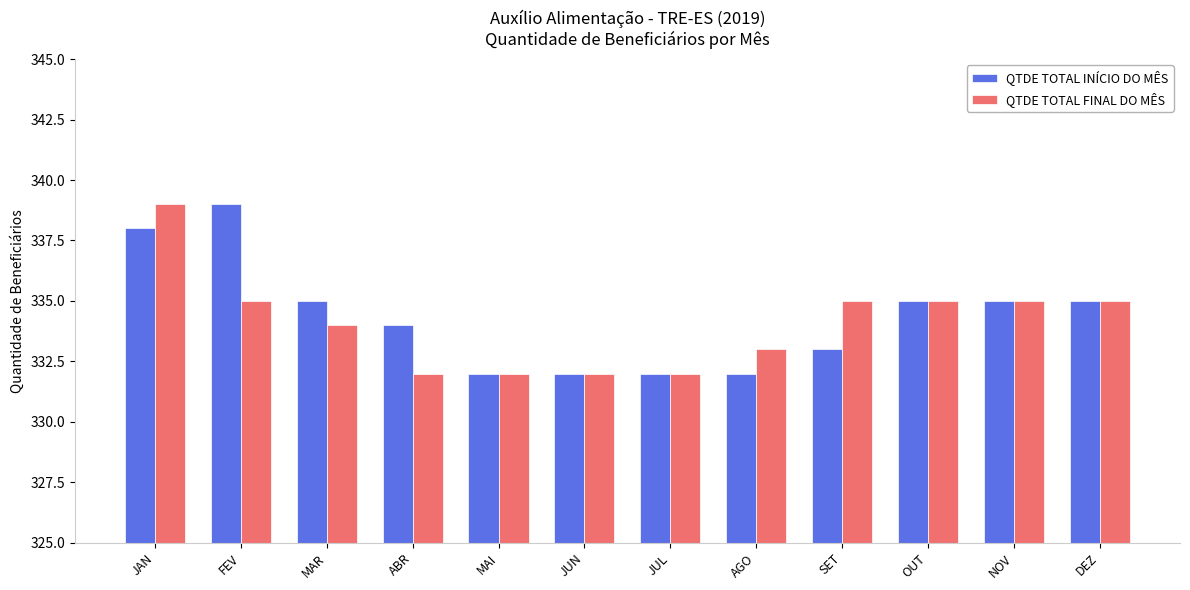

The QTDE TOTAL FINAL DO MÊS series shows 67 at DEZ. True or false?

False